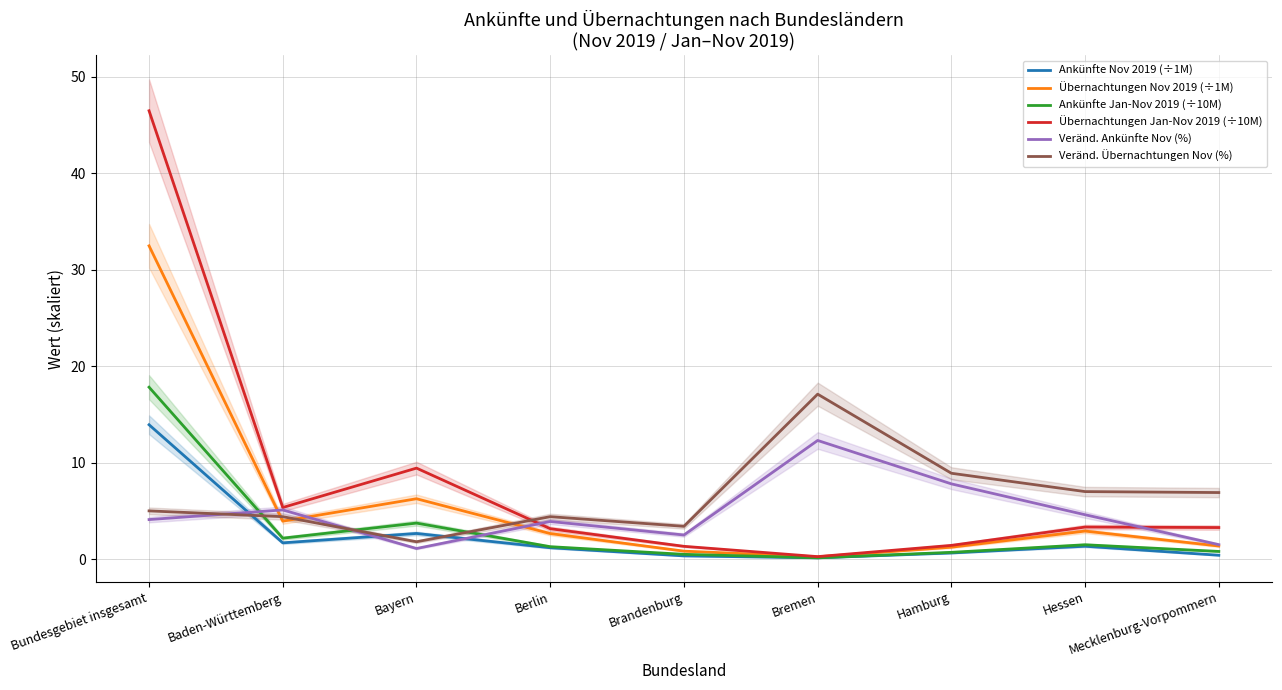

What are all the series names shown in the legend?

Ankünfte Nov 2019 (÷1M), Übernachtungen Nov 2019 (÷1M), Ankünfte Jan-Nov 2019 (÷10M), Übernachtungen Jan-Nov 2019 (÷10M), Veränd. Ankünfte Nov (%), Veränd. Übernachtungen Nov (%)